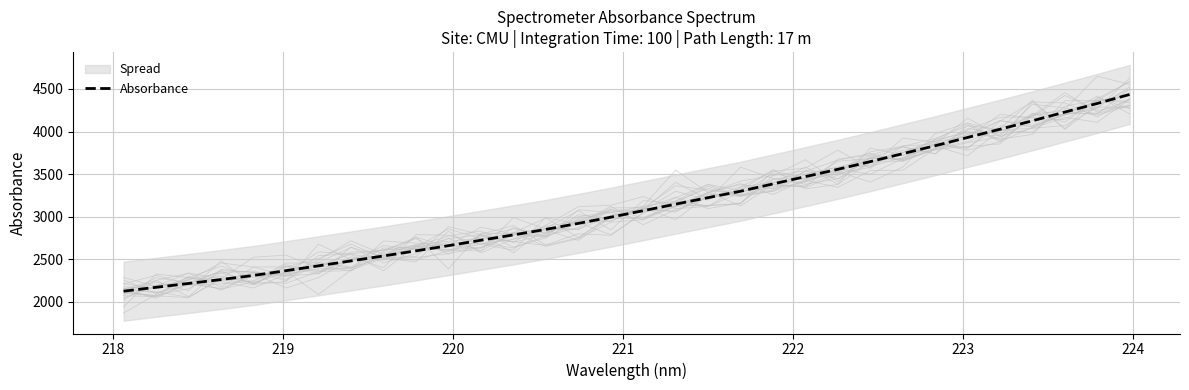

What is the lowest value of the Absorbance series?

2125.8